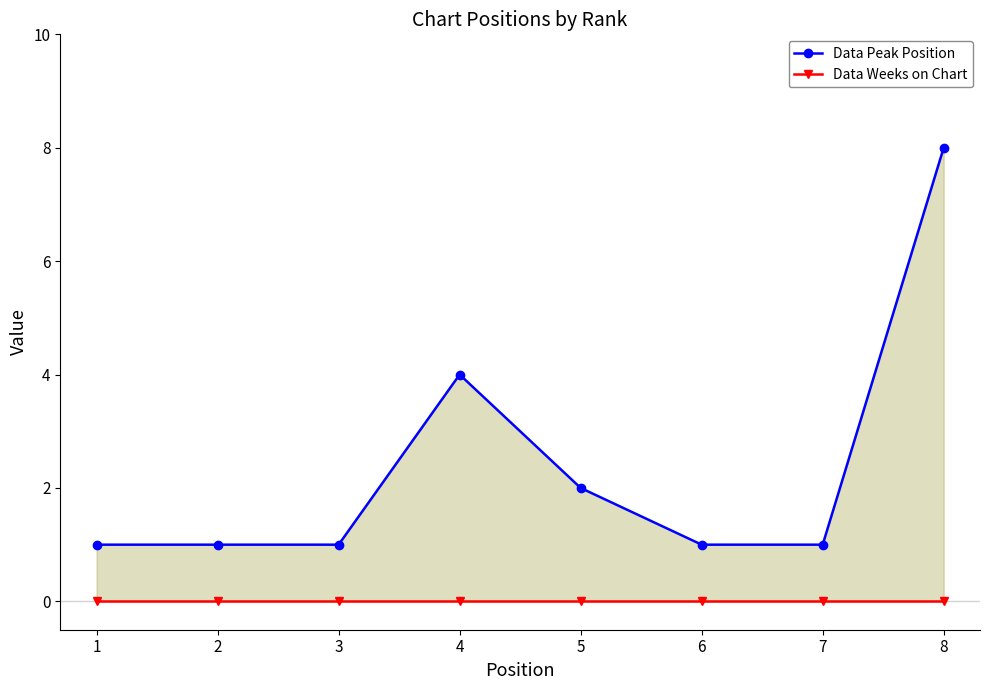

True or false: Data Weeks on Chart has more than 0 interior local peaks.

False